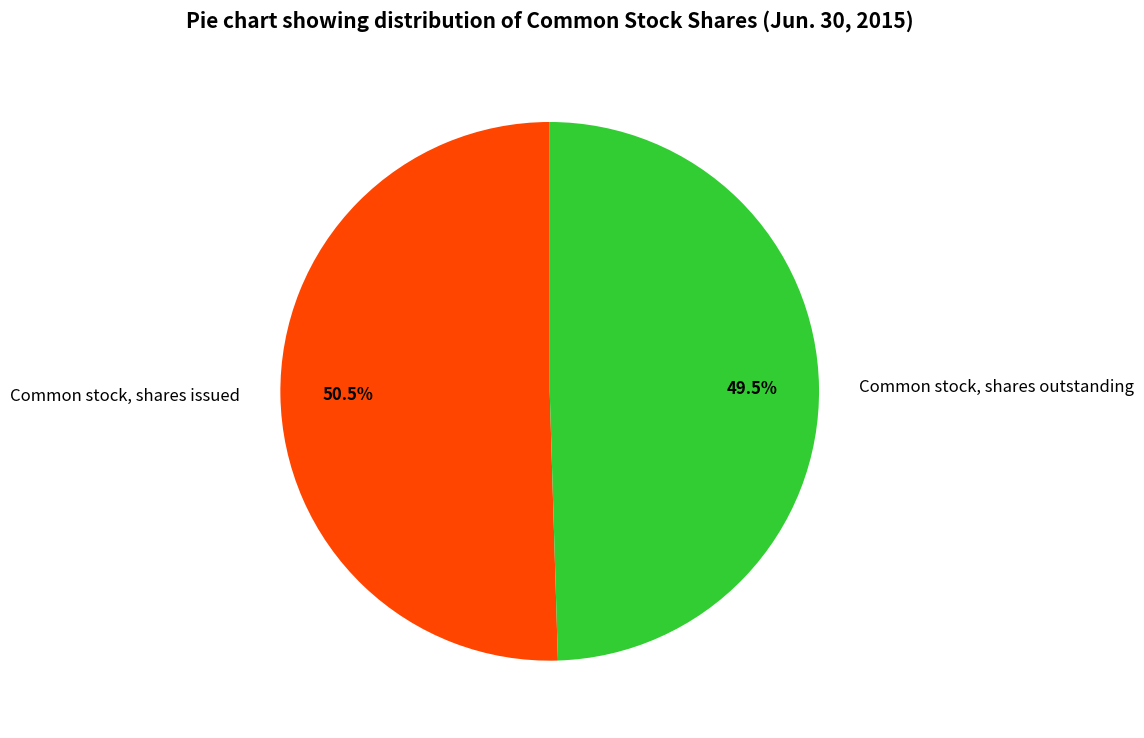

Which category has the smallest portion of the pie?

Common stock, shares outstanding